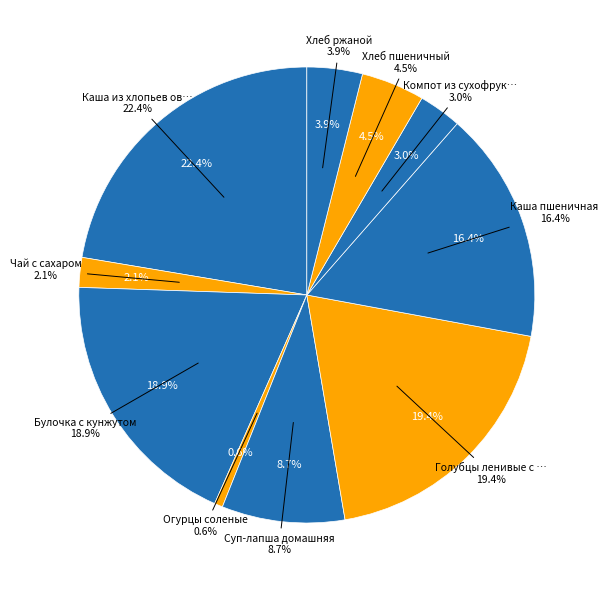

What is the largest slice in the pie chart?

Каша из хлопьев овсяных